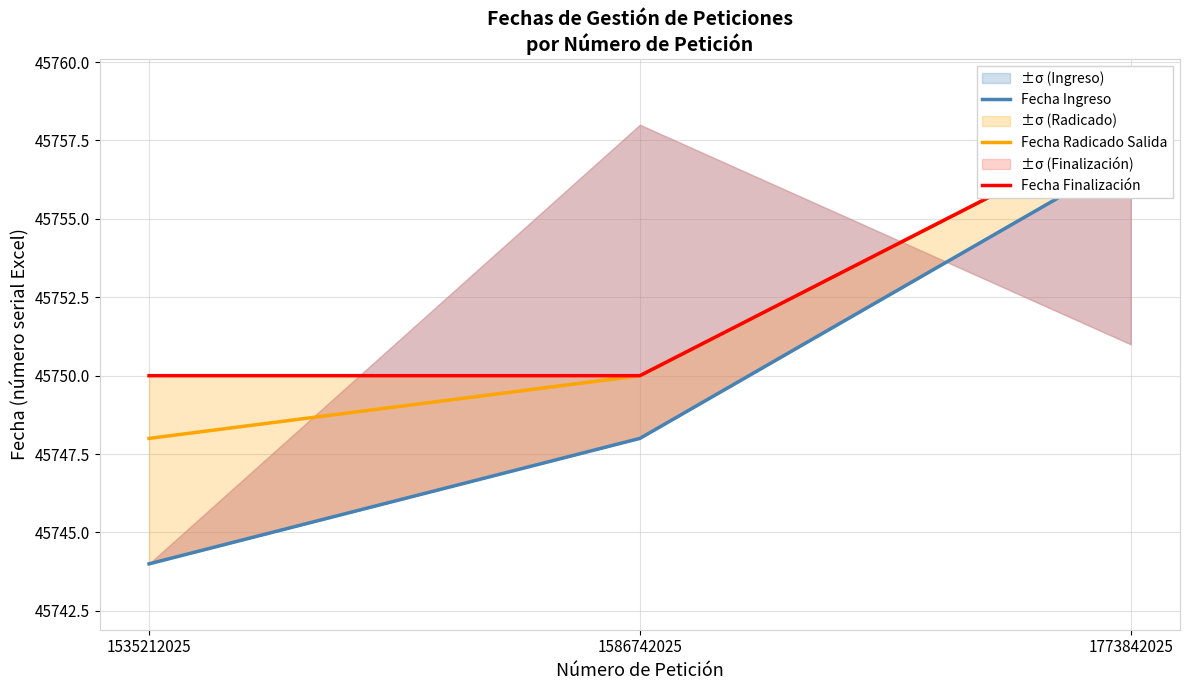

At how many categories does at least one series exceed 45745?

3